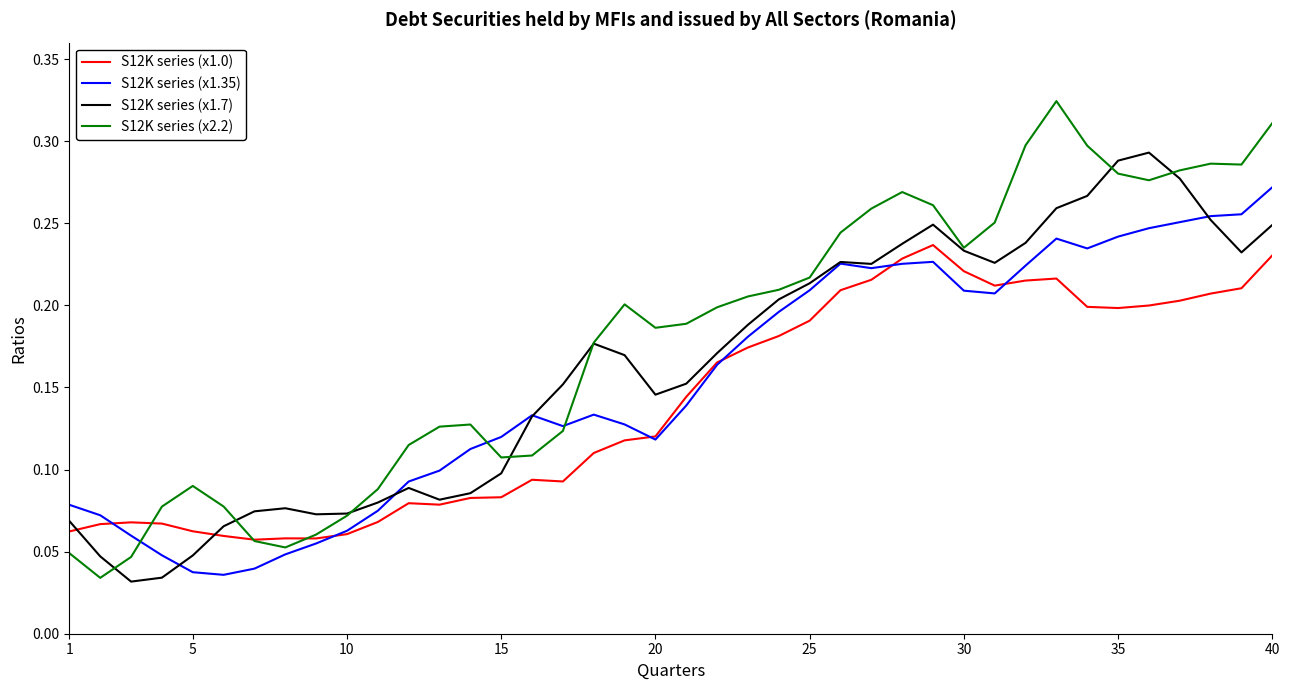

Which series has the widest spread of values?

S12K series (x2.2)